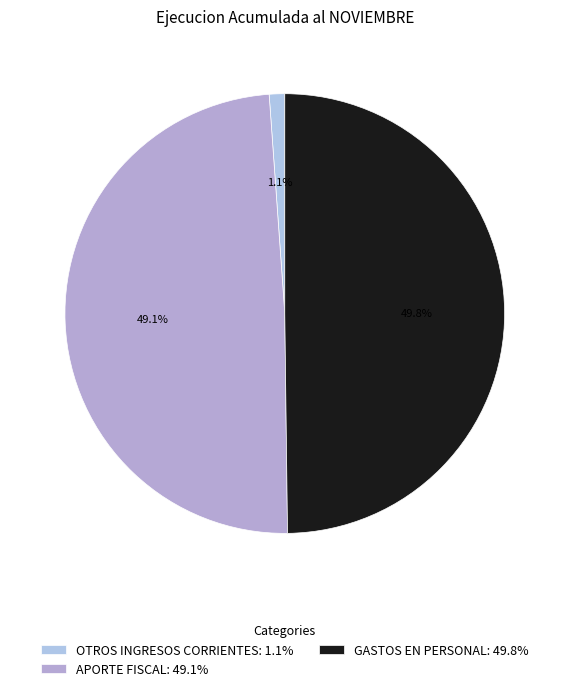

To the nearest percent, what is the difference between the largest and smallest slice percentages?

49%